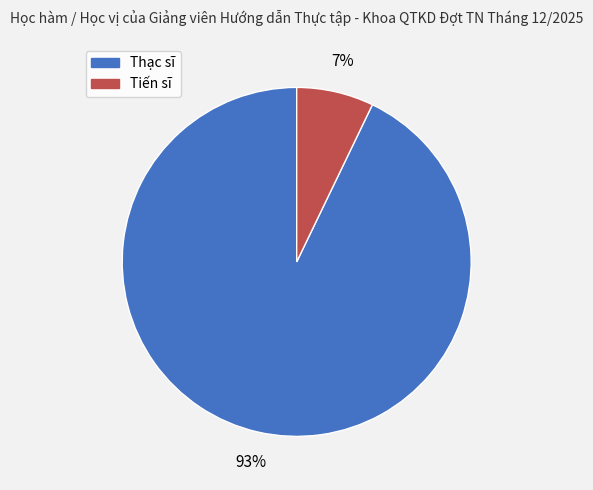

Rank the categories by value from lowest to highest.

Tiến sĩ, Thạc sĩ